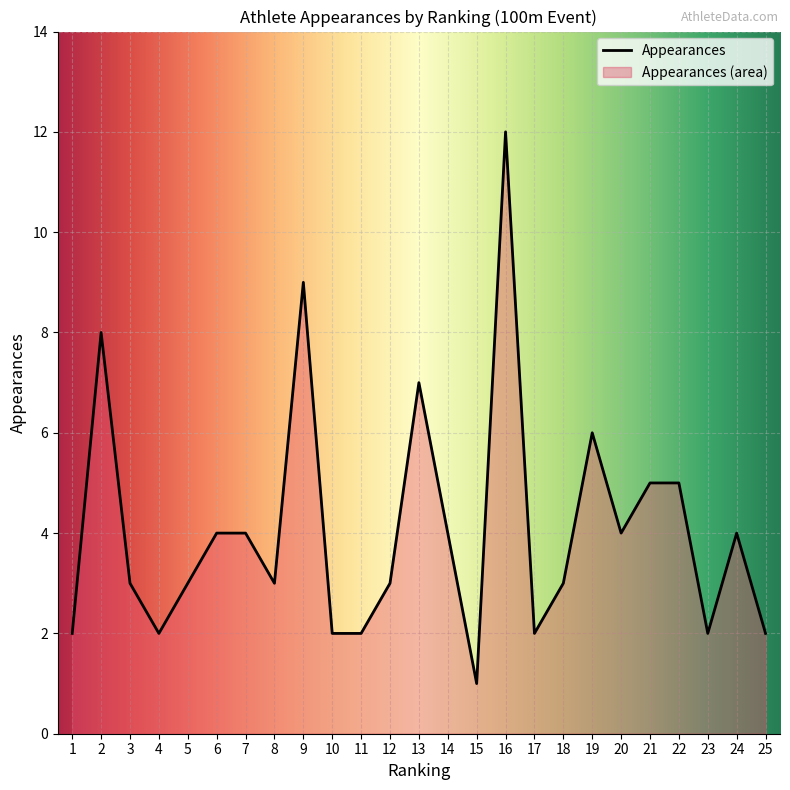

What is the difference between the second highest and second lowest values?

7